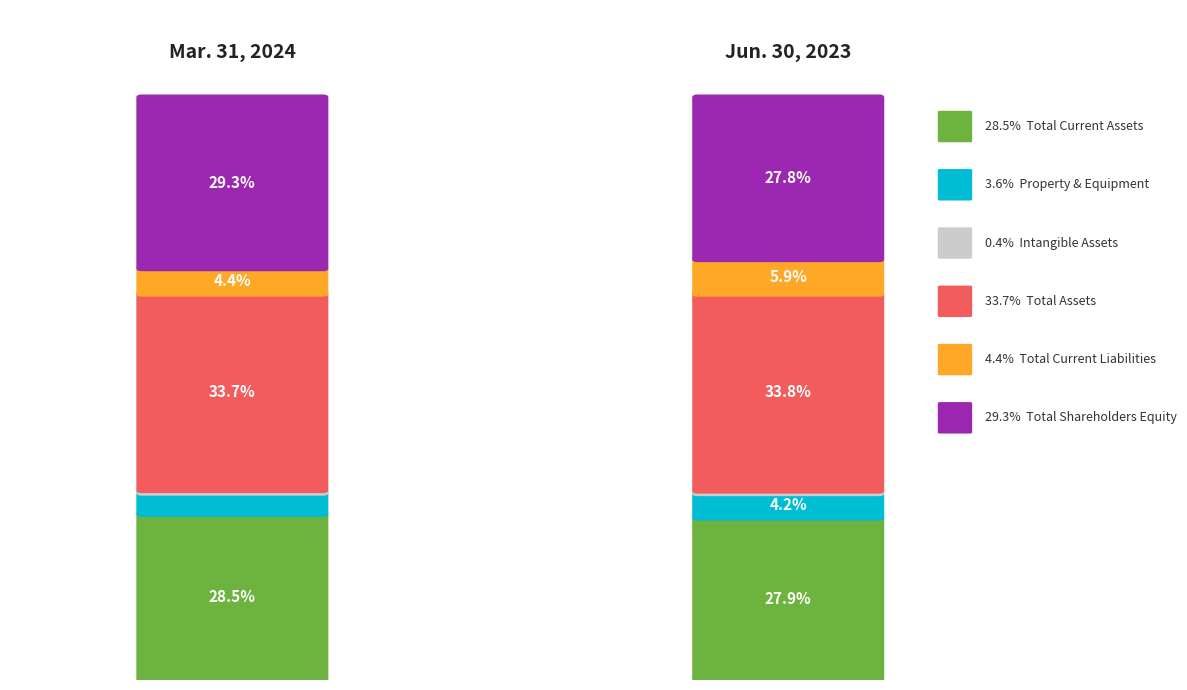

Reading left to right, extract all data points from this chart.

Mar. 31, 2024: Total Current Assets=41322000	Property & Equipment=5283000	Intangible Assets=648000	Total Assets=48901000	Total Current Liabilities=6326000	Total Shareholders Equity=42544000
Jun. 30, 2023: Total Current Assets=37787000	Property & Equipment=5672000	Intangible Assets=605000	Total Assets=45806000	Total Current Liabilities=8053000	Total Shareholders Equity=37667000